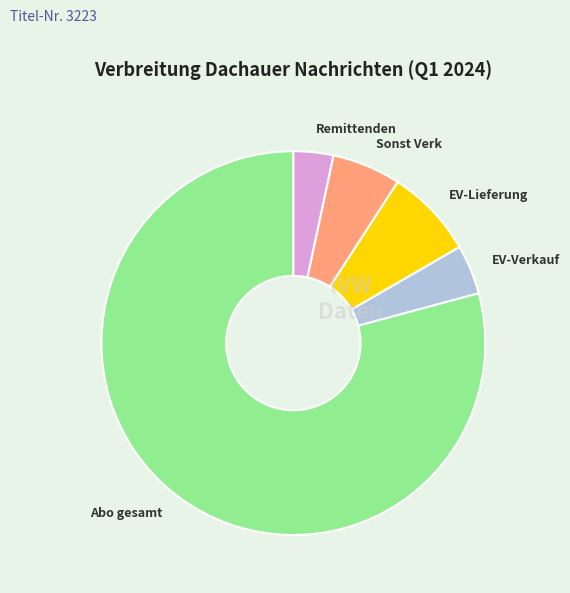

How many segments does this pie chart have?

5